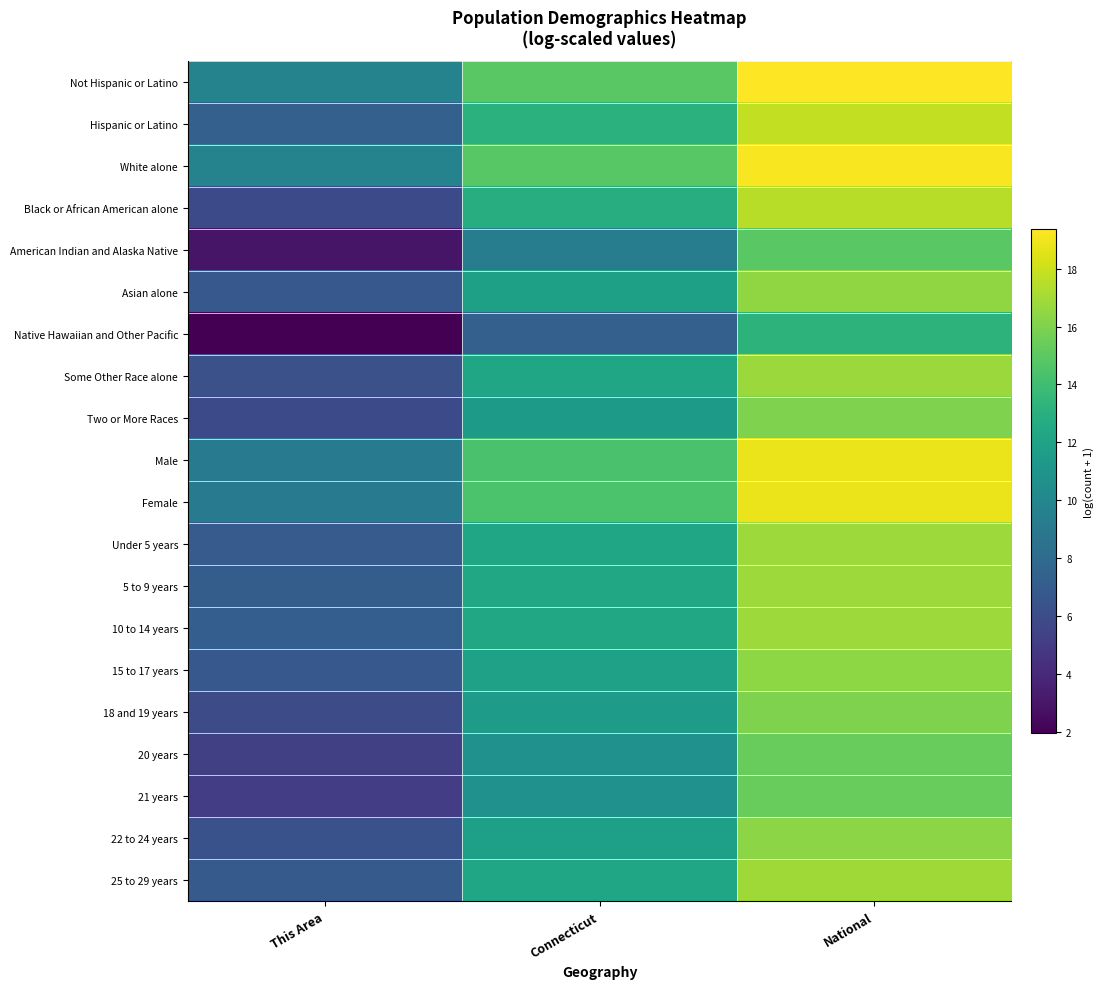

At This Area, list the series in order from smallest to largest.

Native Hawaiian and Other Pacific, American Indian and Alaska Native, 21 years, 20 years, Black or African American alone, Two or More Races, 18 and 19 years, Some Other Race alone, 22 to 24 years, Asian alone, 15 to 17 years, 25 to 29 years, Under 5 years, 5 to 9 years, 10 to 14 years, Hispanic or Latino, Male, Female, White alone, Not Hispanic or Latino